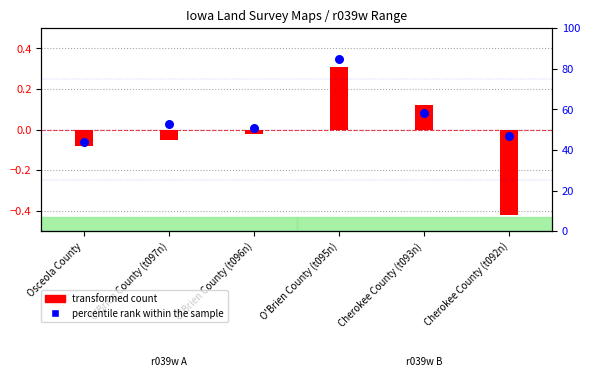

What is the total value across all series at O'Brien County (t096n)?

51.0